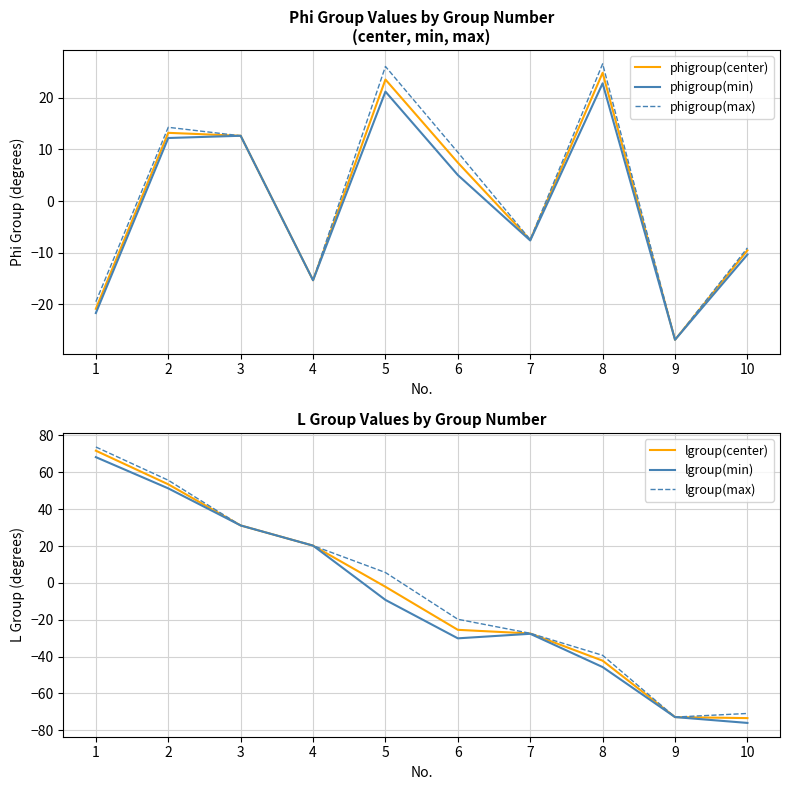

How many times do phigroup(max) and lgroup(min) cross each other?

1